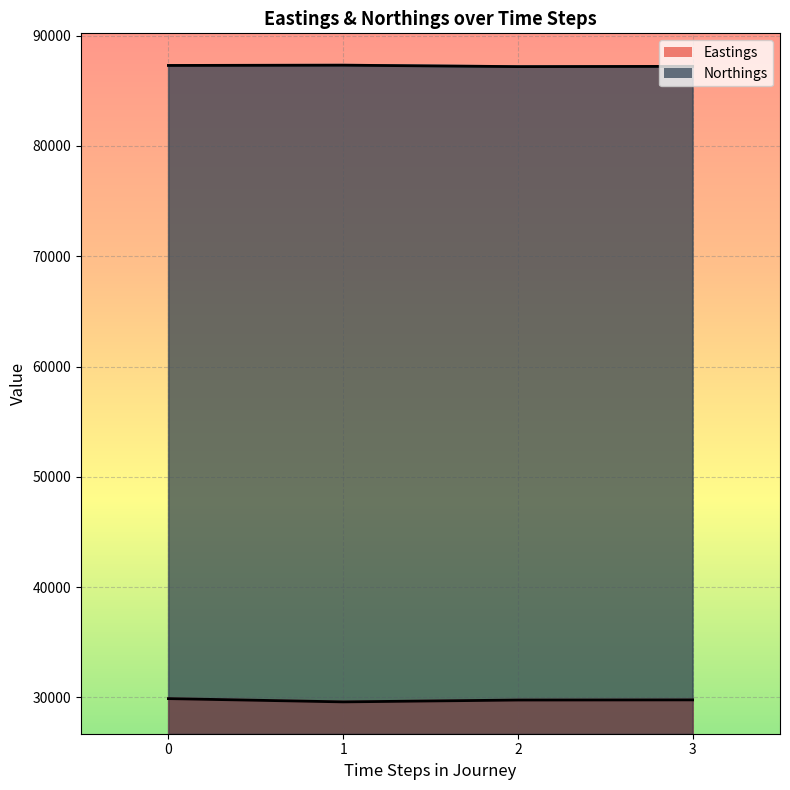

Rank the categories by Eastings value from lowest to highest.

1, 2, 3, 0